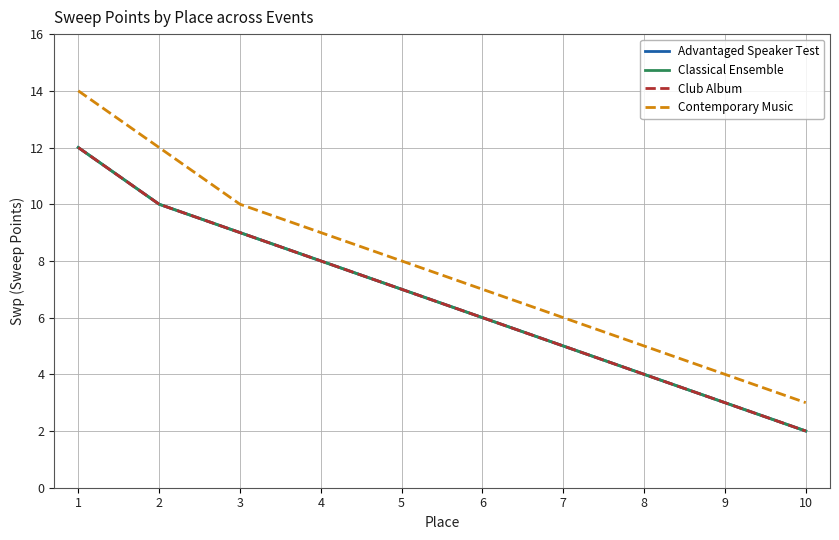

What value does the Advantaged Speaker Test series have at 3?

9